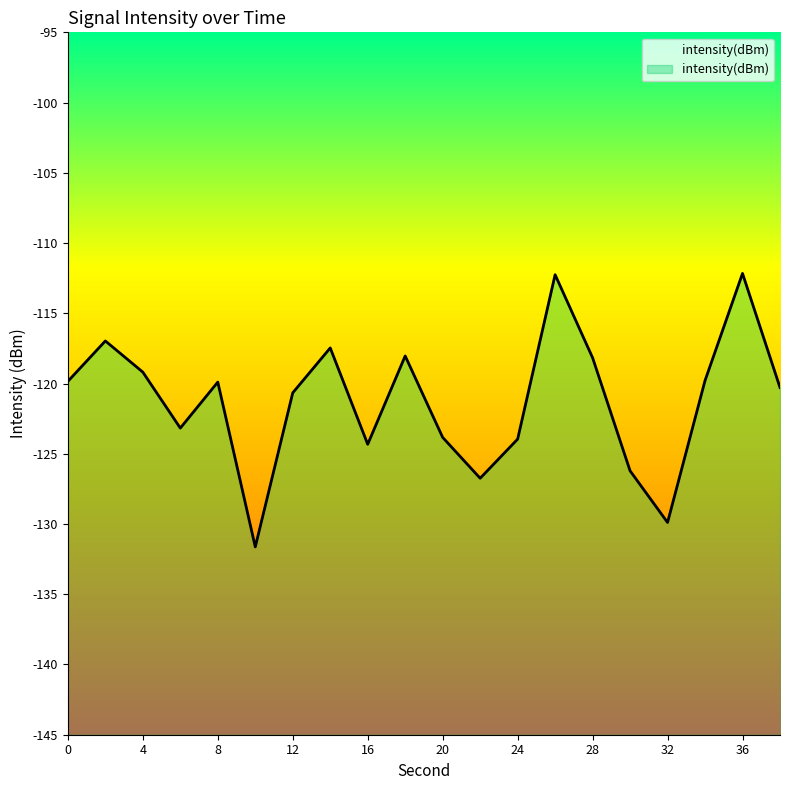

What is the difference between the maximum and second lowest values?

17.7